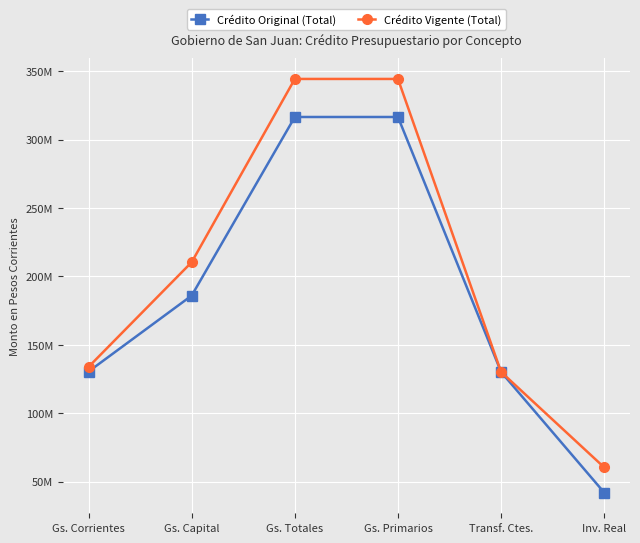

Which series changed the most between Gs. Totales and Gs. Primarios?

Crédito Original (Total)